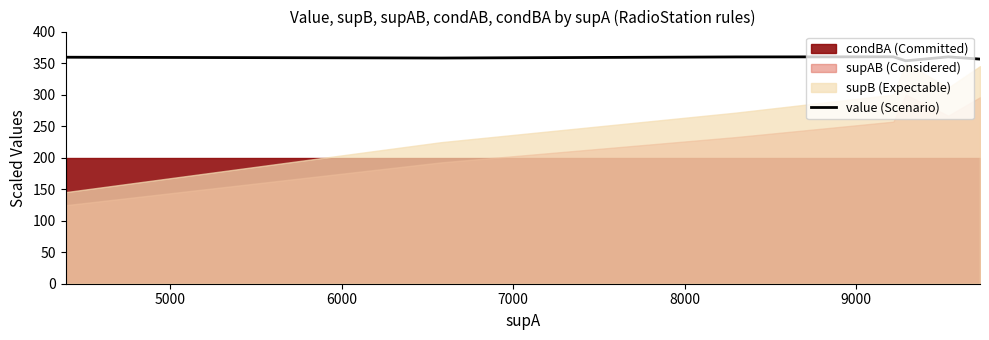

Which has a higher value, 5000 or 6000?

6000